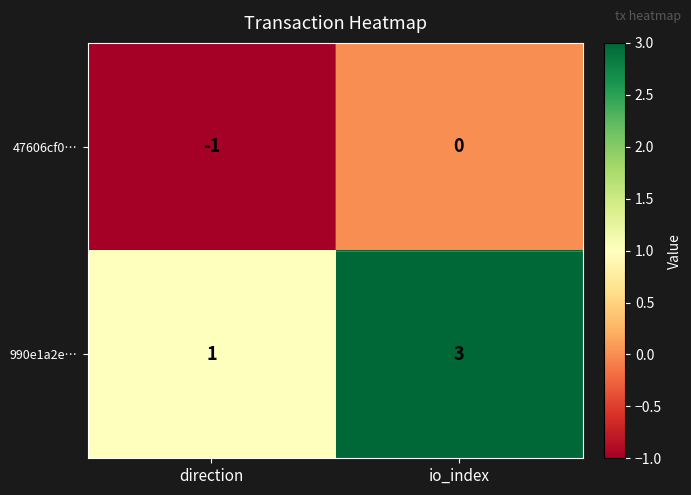

What is the sum of the 990e1a2e… values at io_index and direction?

4